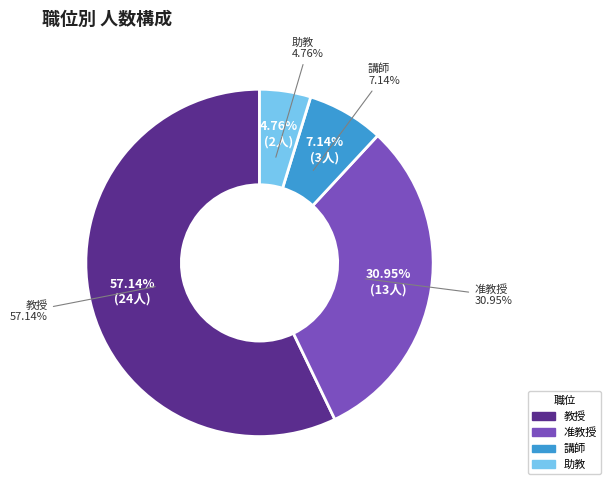

To the nearest percent, what is the average slice percentage?

25%